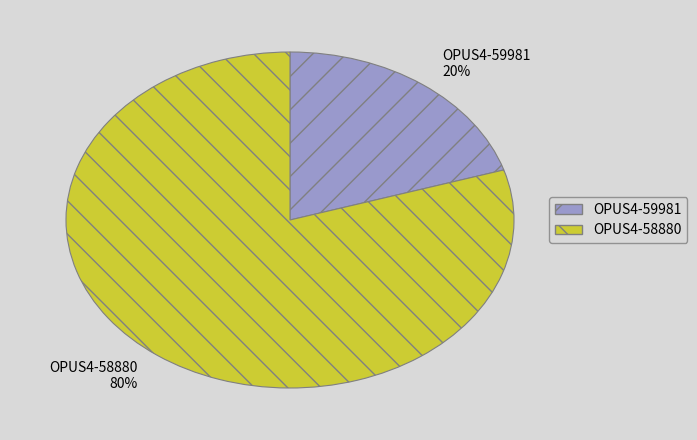

Is it true that OPUS4-58880 is 80% of the pie?

True